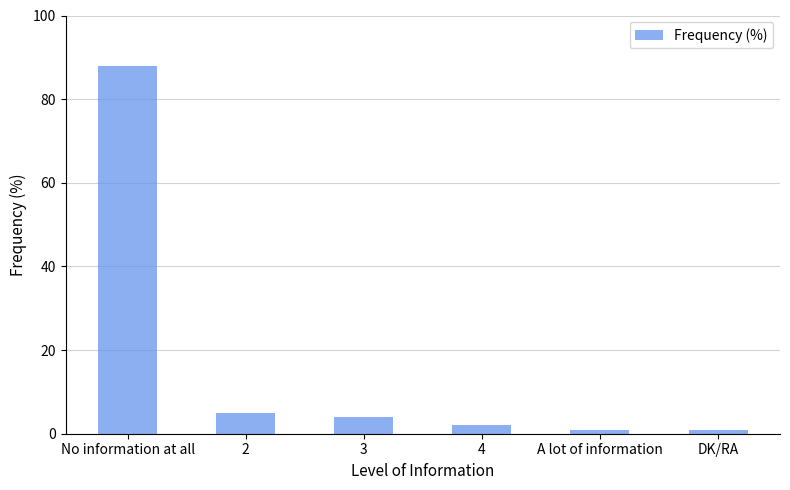

Which category has the highest value across all series?

No information at all